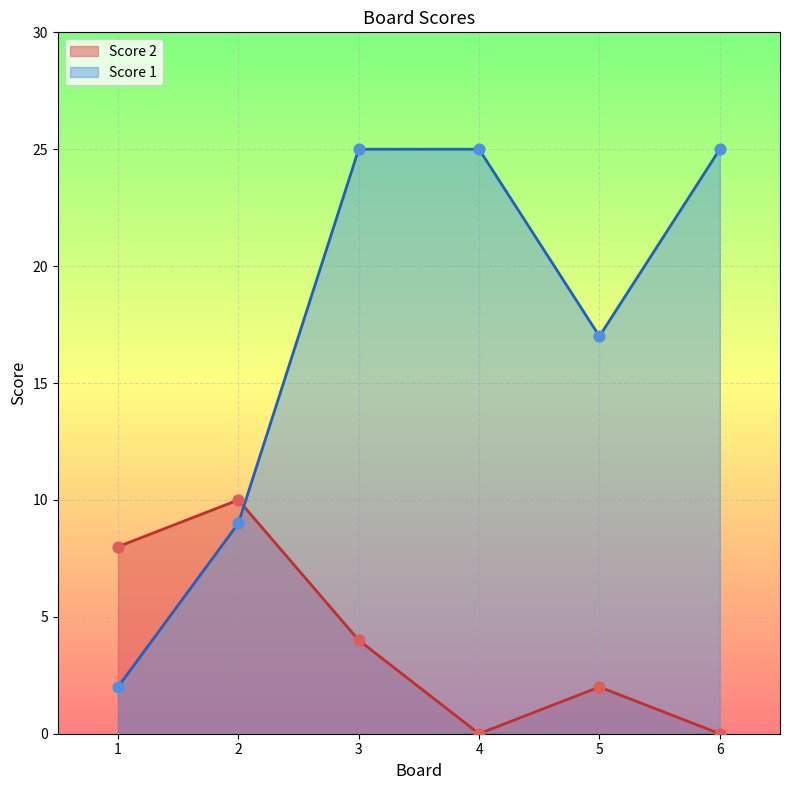

Which series has the largest Y range (max minus min)?

Score 1